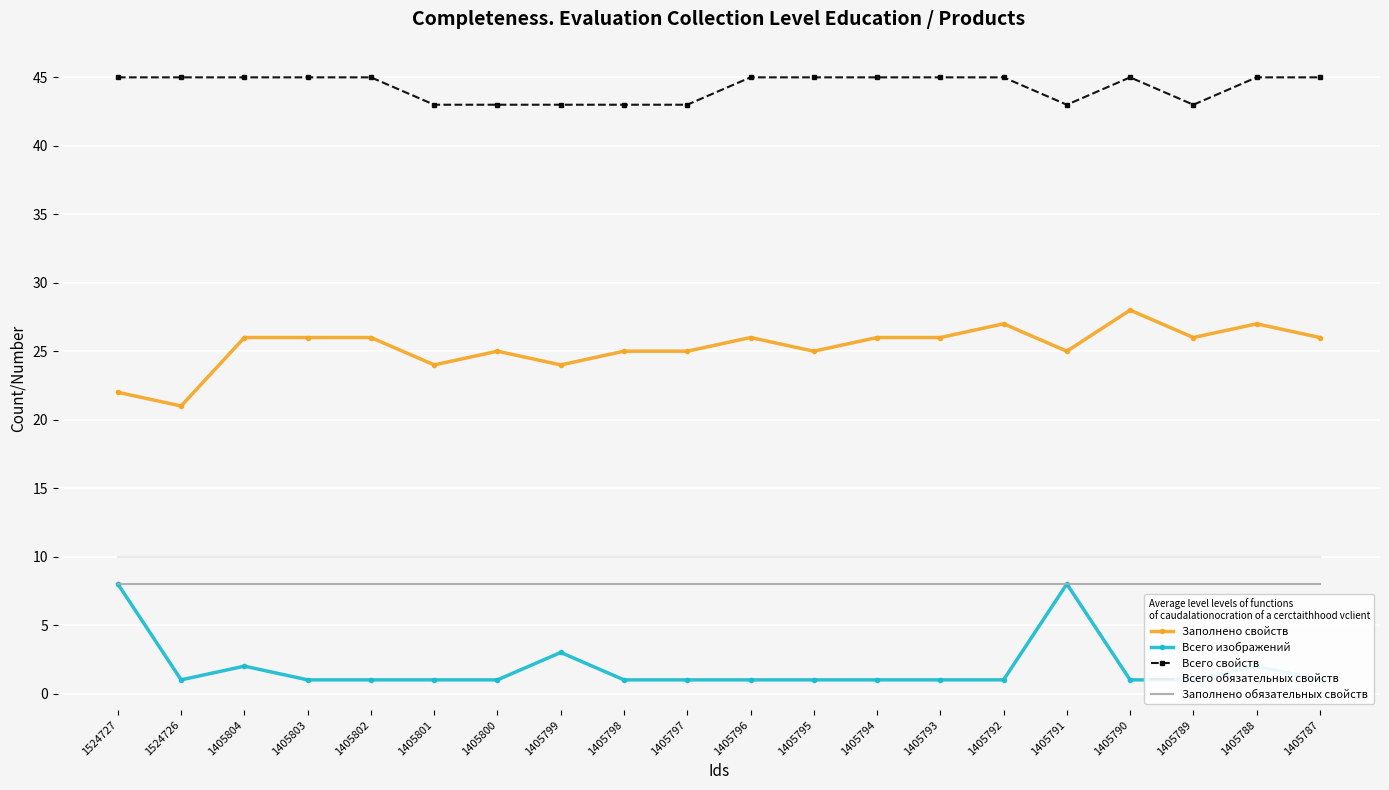

How many interior local valleys does the Всего свойств series have?

2